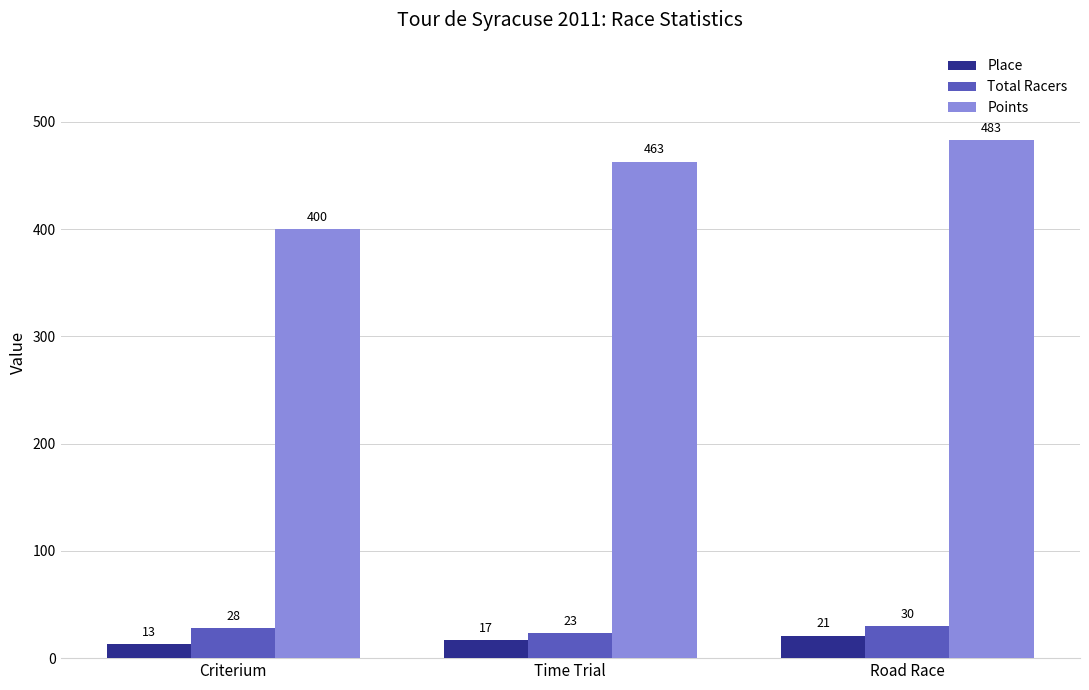

At which label does Points reach its peak?

Road Race